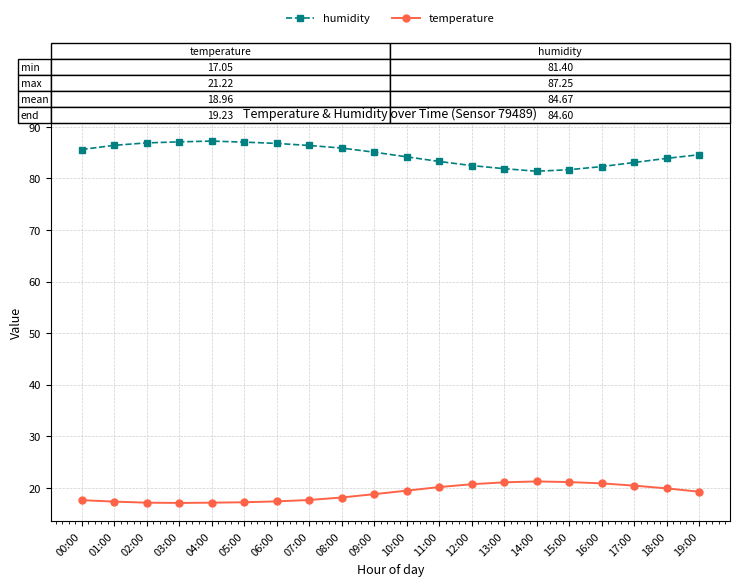

What is the value of the temperature point at the 8th from the left?

17.6